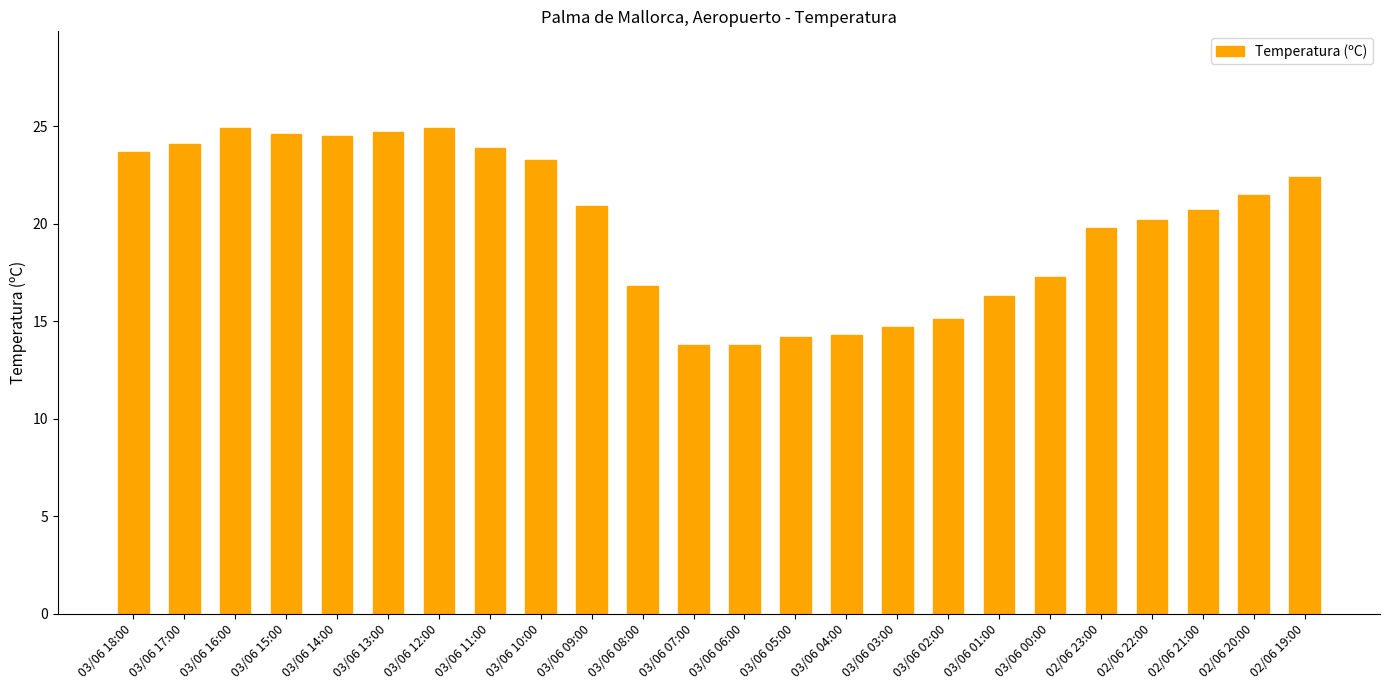

What is the label of the 1st bar from the left?

03/06 18:00